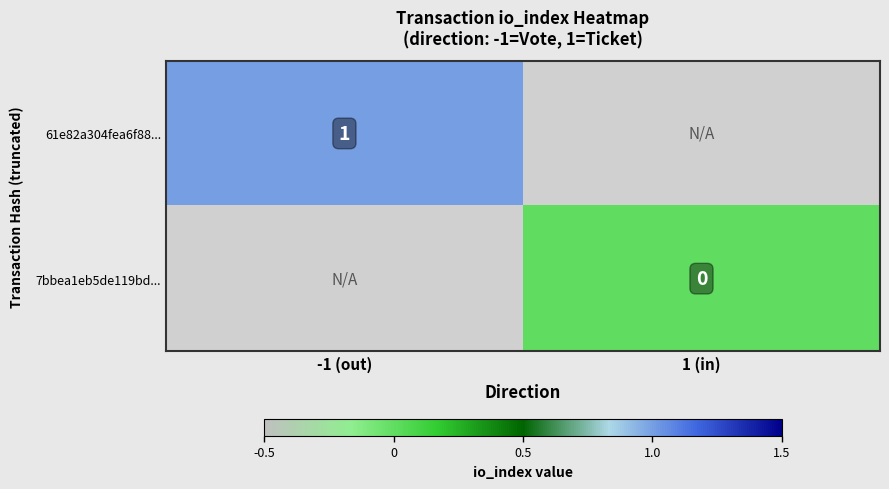

Is it true that 61e82a304fea6f88... equals 2 at -1 (out)?

False